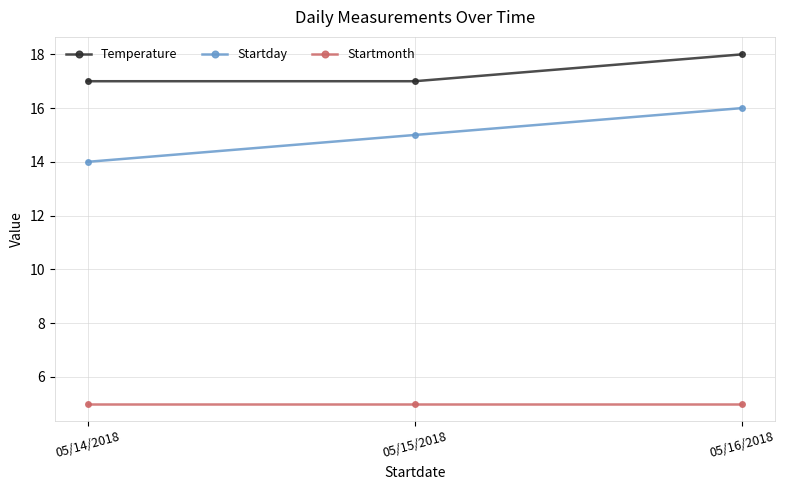

Which series has the largest range (max minus min)?

Startday